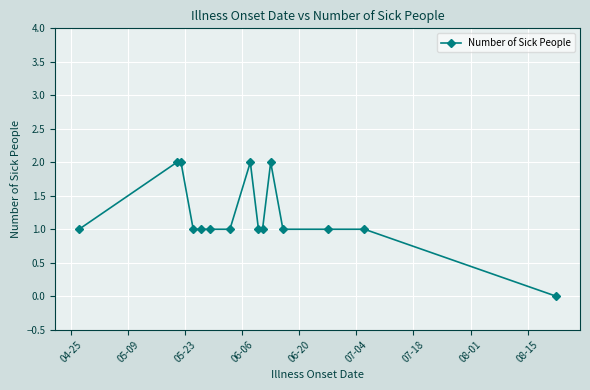

Reading left to right, extract all data points from this chart.

1	2	2	1	1	1	1	2	1	1	2	1	1	1	0